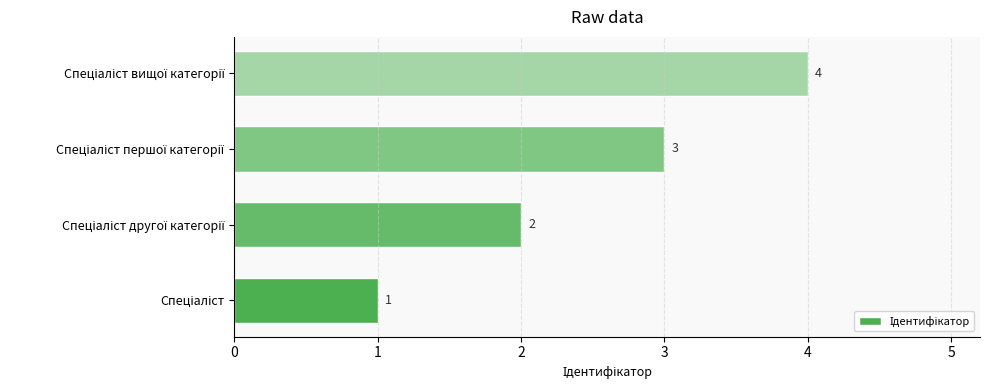

What is the difference between the maximum and minimum values?

3